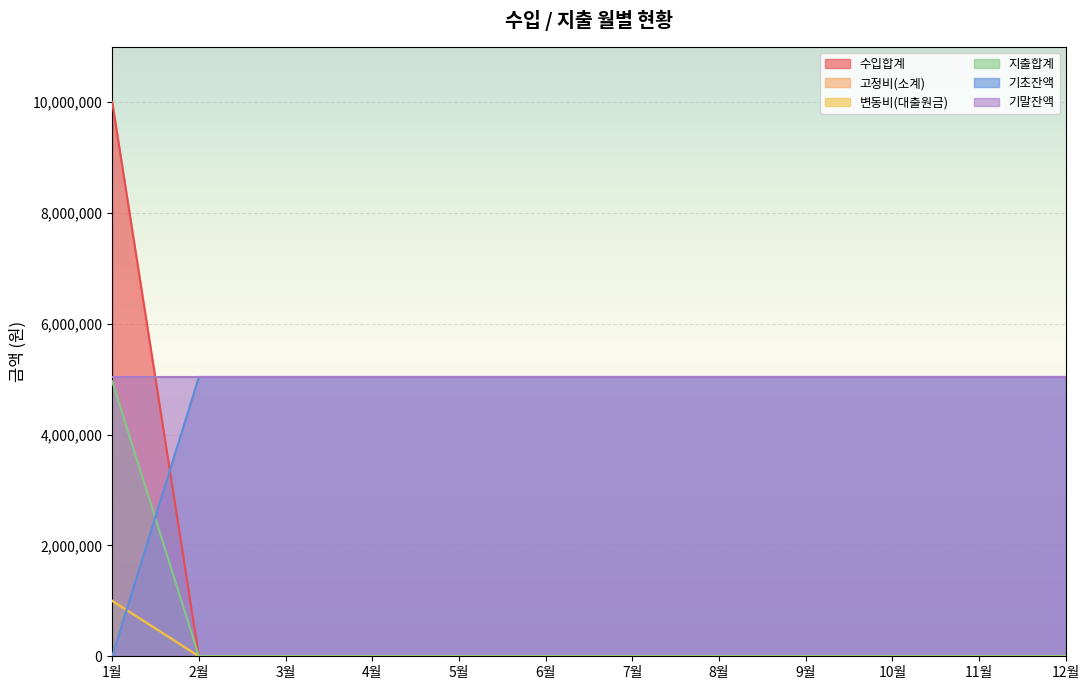

Is it true that 수입합계 equals 0 at 3월?

True